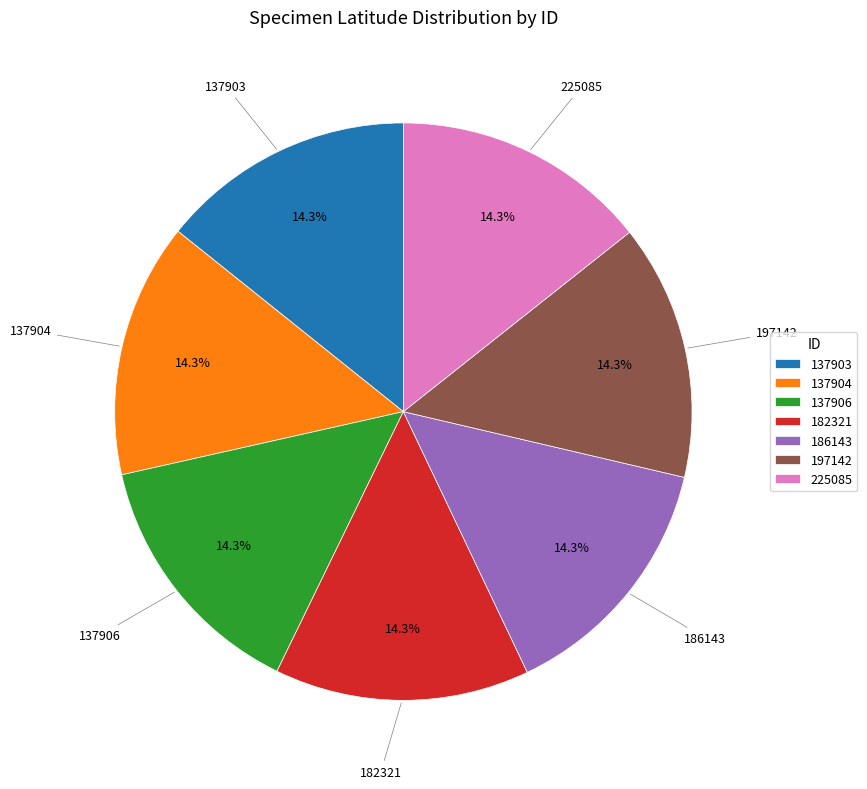

The 137906 slice represents 9% of the pie. True or false?

False